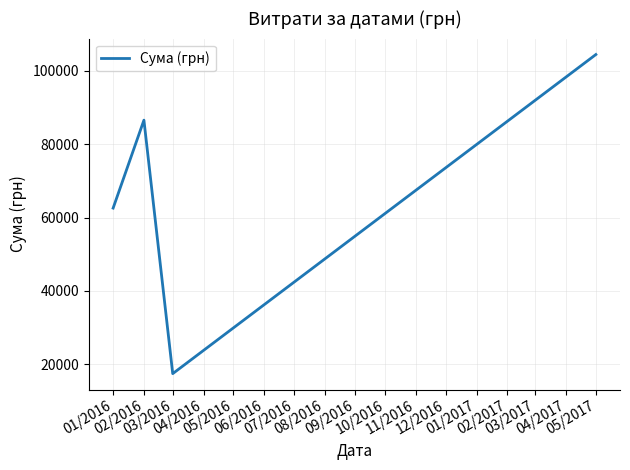

How many interior local valleys (lower than both neighbors) does the data have?

1